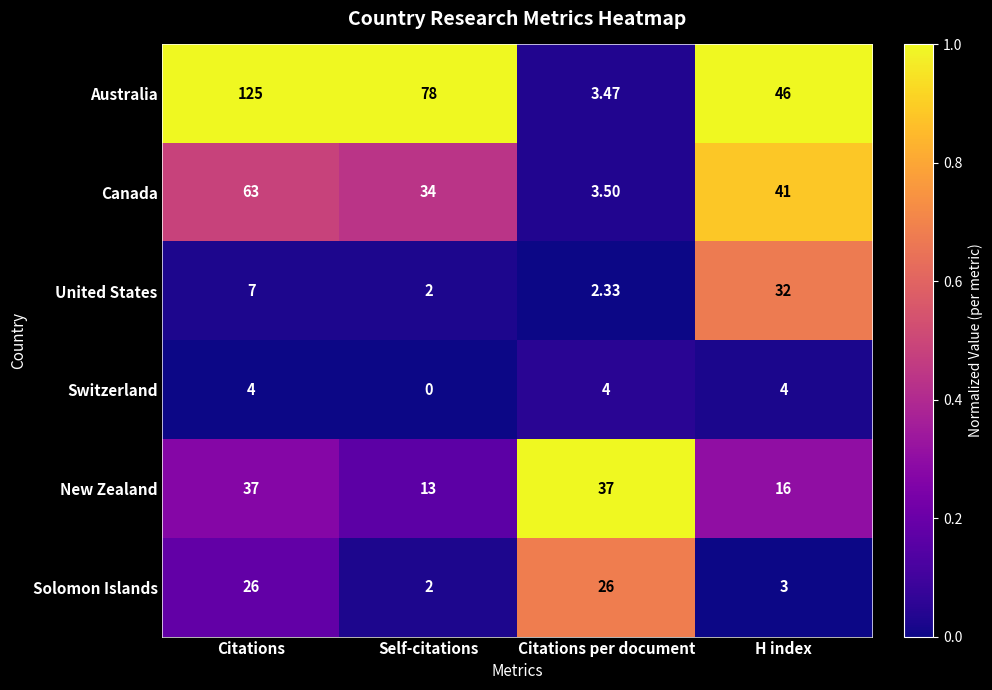

Which series has the largest range (max minus min)?

Australia